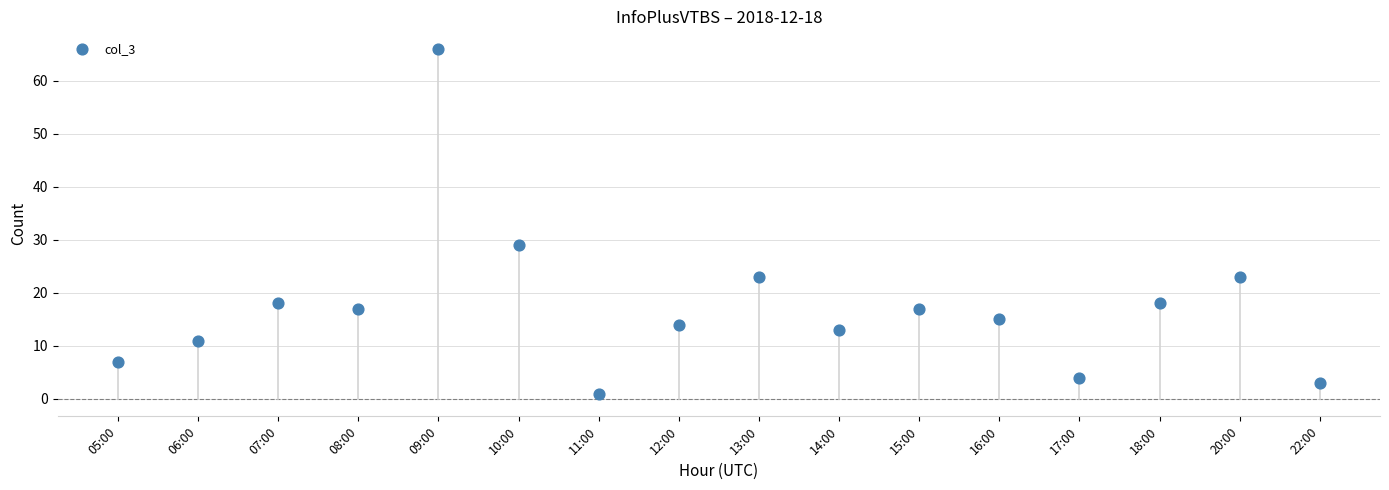

What is the range of Y values (max minus min)?

65